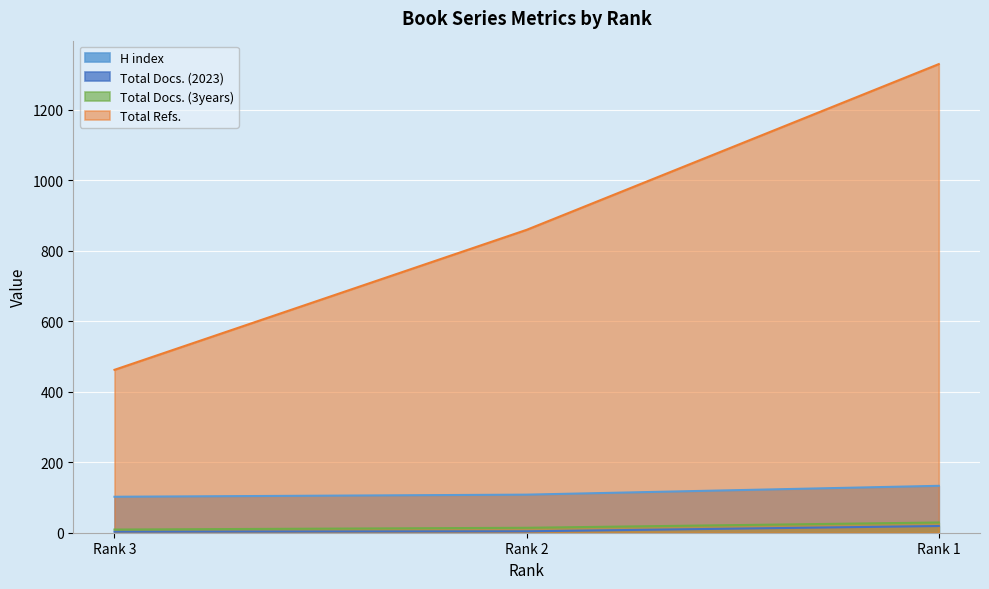

At which label does Total Refs. reach its minimum?

Rank 3